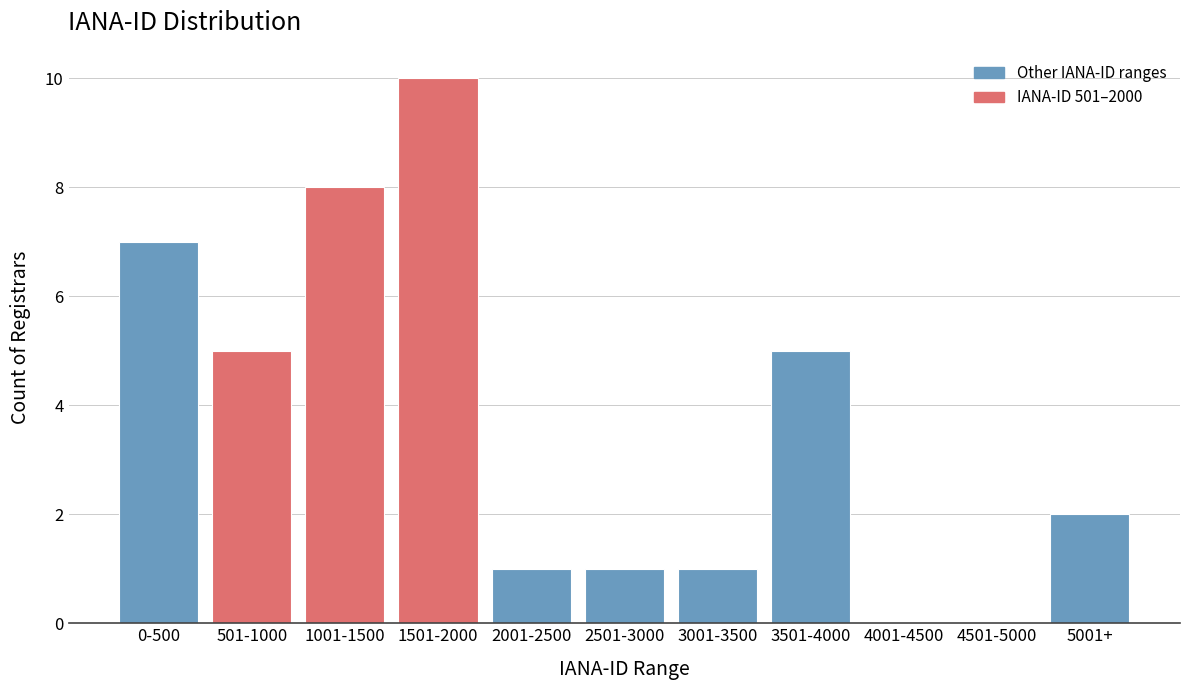

Reading right to left, list all the values displayed in this chart.

5001+=2	4501-5000=0	4001-4500=0	3501-4000=5	3001-3500=1	2501-3000=1	2001-2500=1	1501-2000=10	1001-1500=8	501-1000=5	0-500=7